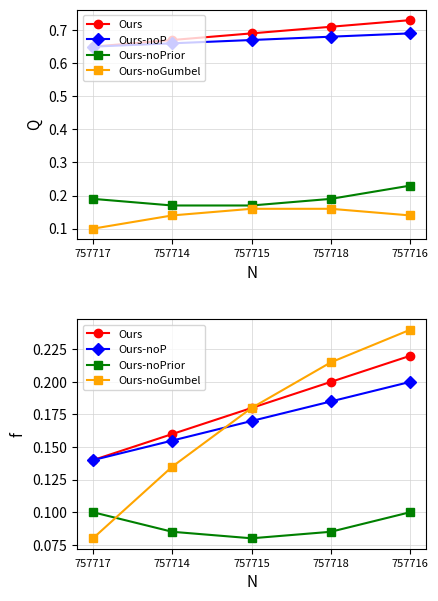

How many series are shown in this chart?

4